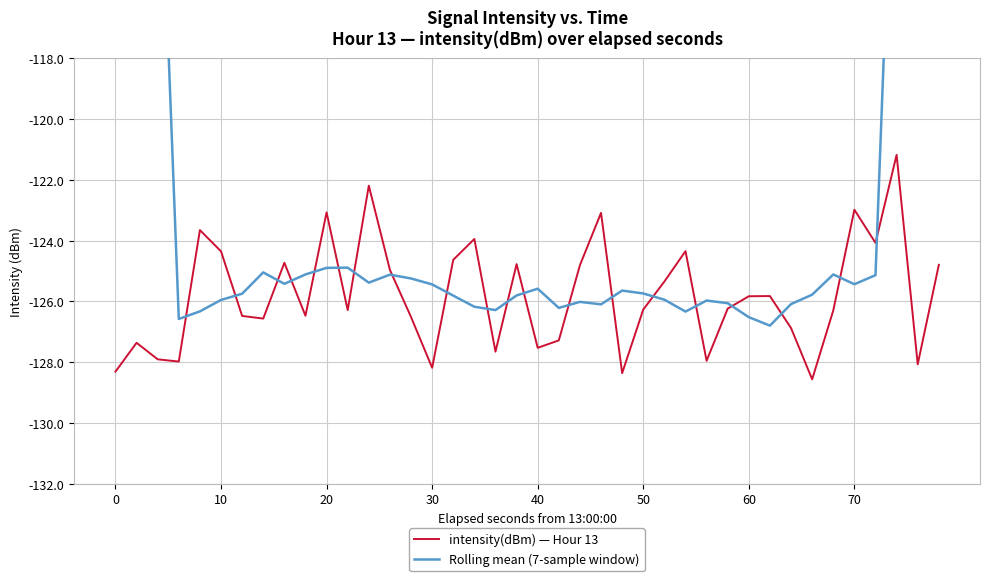

Which series has the largest range (max minus min)?

Rolling mean (7-sample window)